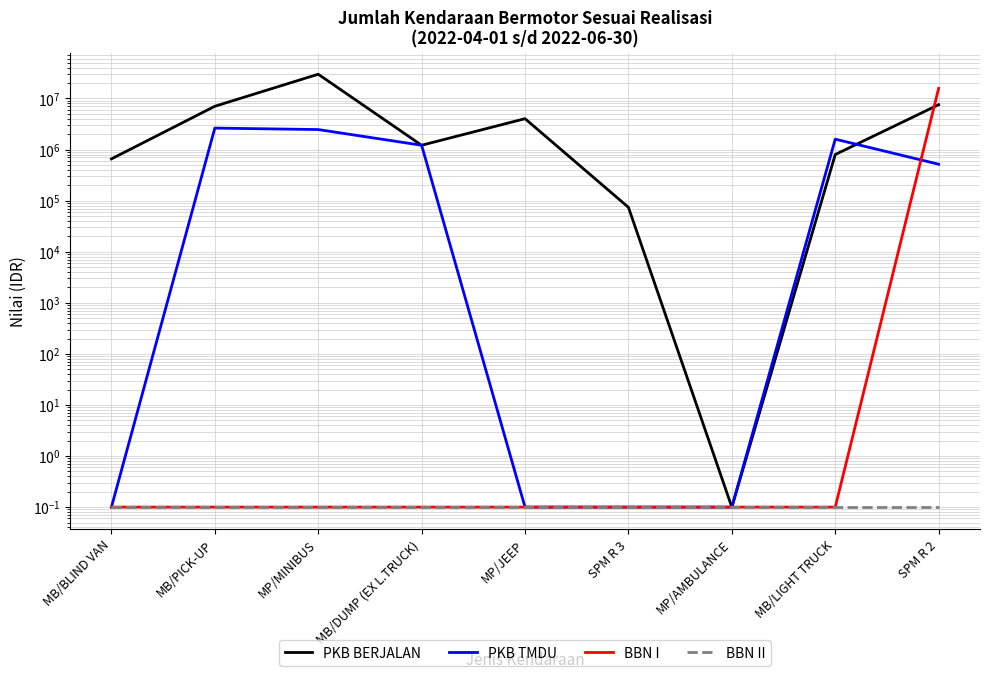

What is the maximum value shown in the chart?

29869608.0